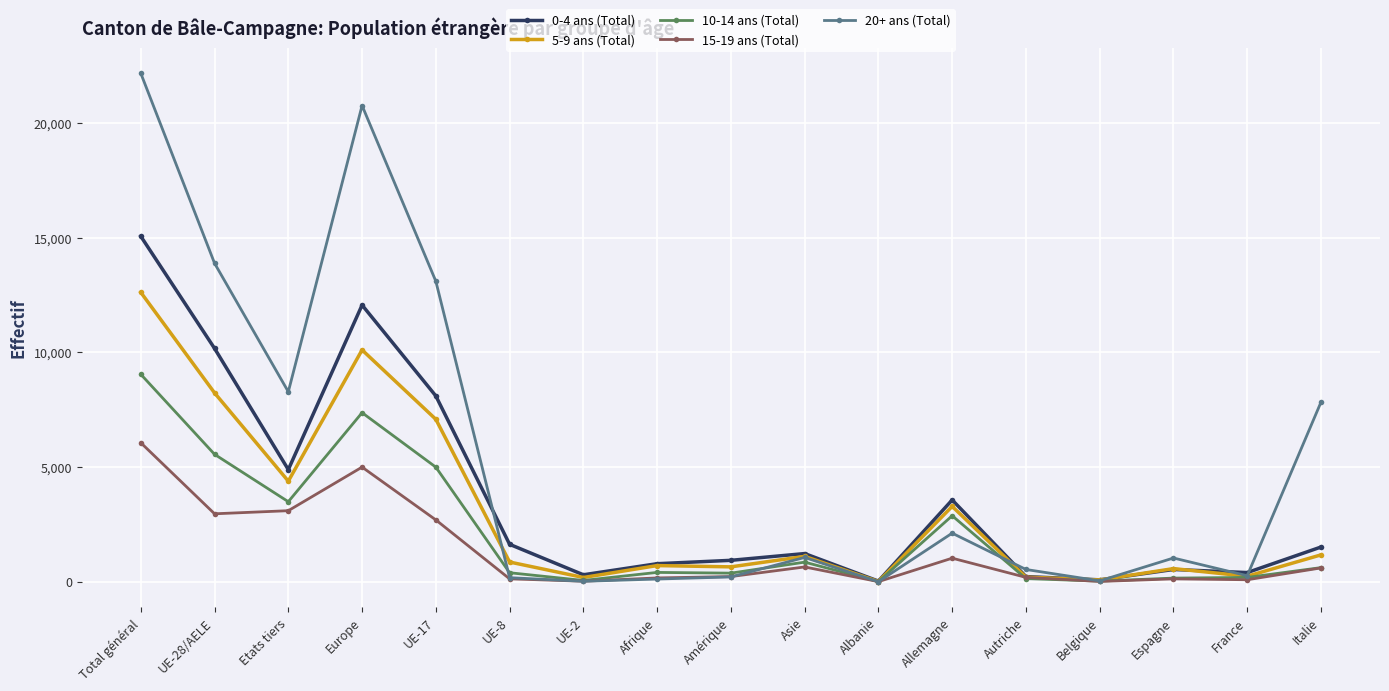

Which category has the highest value across all series?

Total général